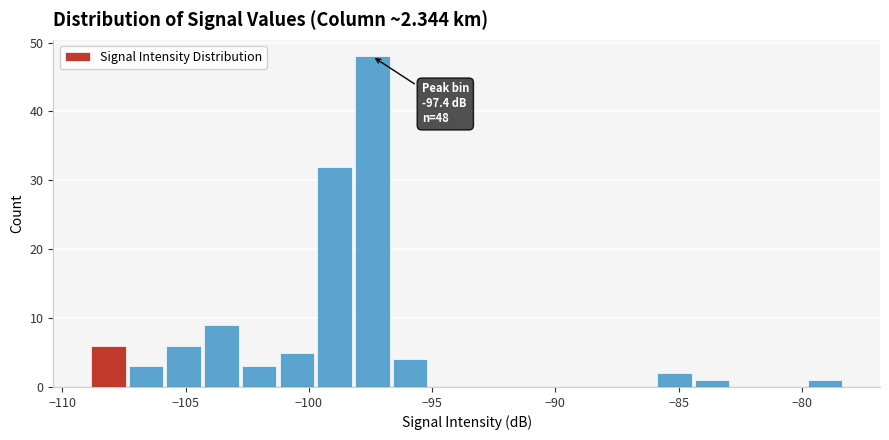

Read against the x-axis, roughly where is the centre of the tallest bar?

-97.5